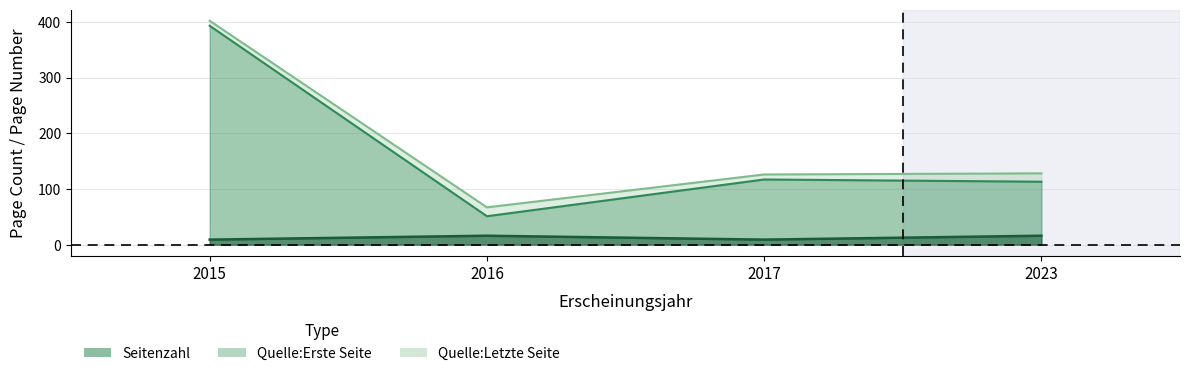

At which category is the sum across all series the highest?

2015